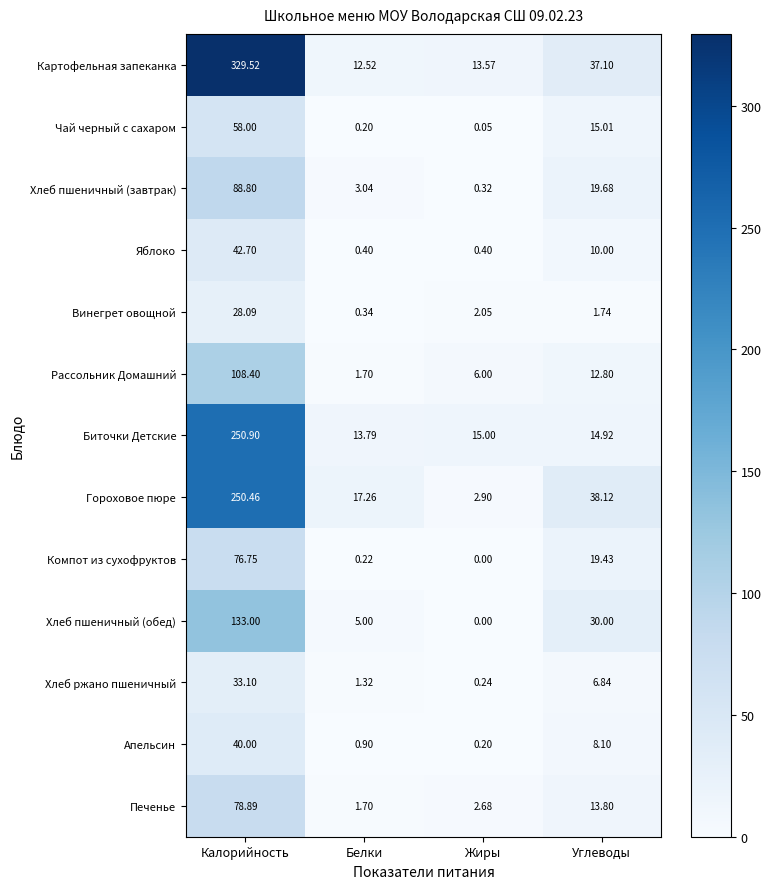

What is the difference between the highest and lowest values at Жиры?

15.0